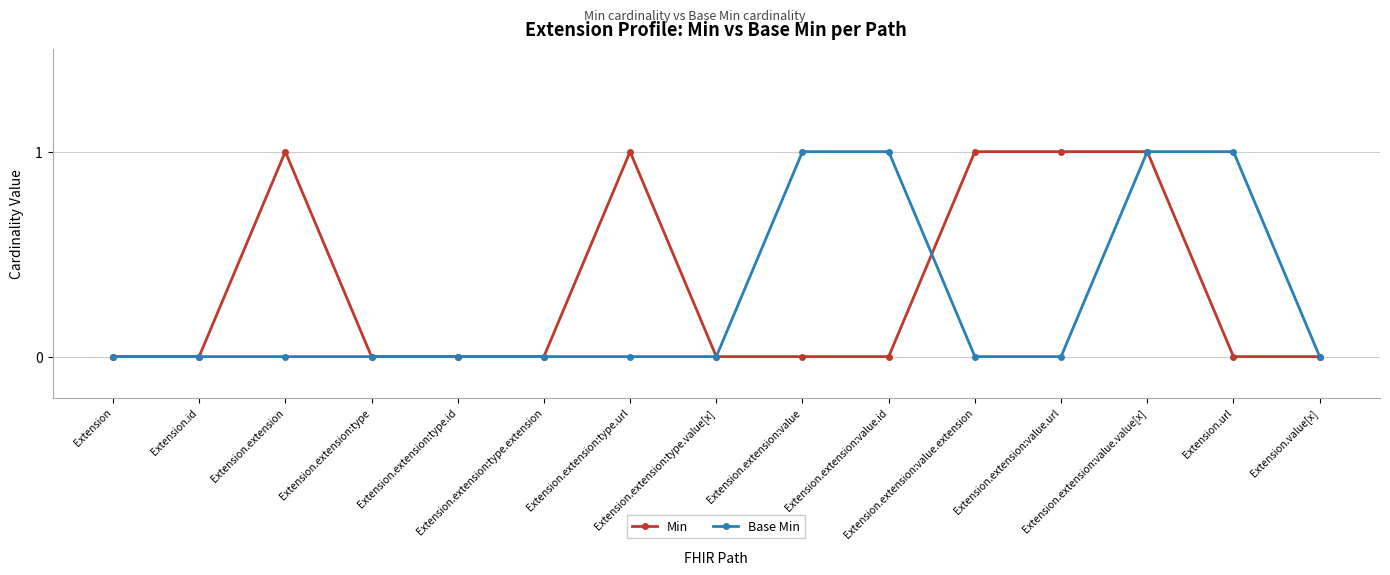

Reading left to right, transcribe all the data shown in this chart.

Min: 0	0	1	0	0	0	1	0	0	0	1	1	1	0	0
Base Min: 0	0	0	0	0	0	0	0	1	1	0	0	1	1	0